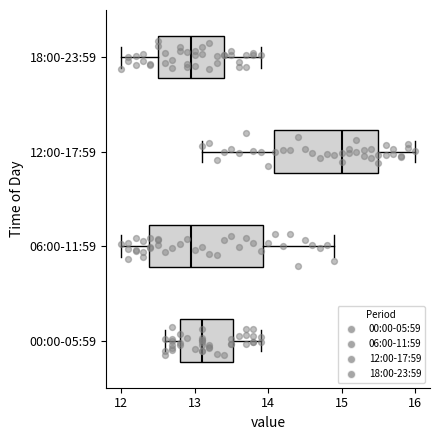

Reading bottom to top, transcribe this box plot: for each box, give where its median line is, the range the box spans, and where its two whiskers end, as read against the x-axis. The values are not printed on the chart, so give them approximately, as read against the axis.

00:00-05:59: median 13.1, box 12.8 to 13.5, whiskers 12.6 to 13.9
06:00-11:59: median 13.0, box 12.4 to 13.9, whiskers 12.0 to 14.9
12:00-17:59: median 15.0, box 14.1 to 15.5, whiskers 13.1 to 16.0
18:00-23:59: median 13.0, box 12.5 to 13.4, whiskers 12.0 to 13.9